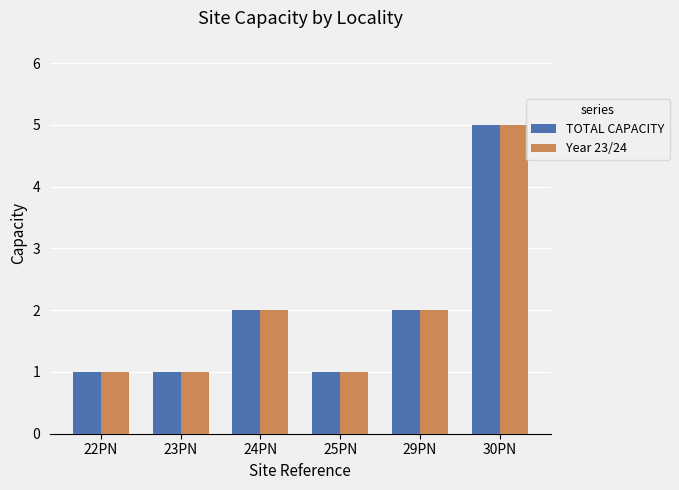

Reading left to right, extract all data points from this chart.

TOTAL CAPACITY: 1	1	2	1	2	5
Year 23/24: 1	1	2	1	2	5